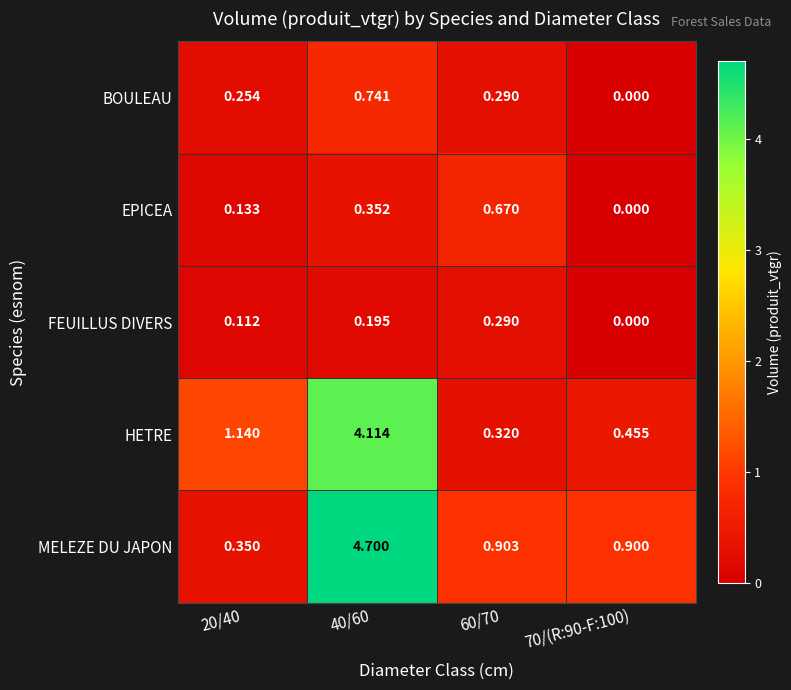

List the series in order of their peak value, highest first.

MELEZE DU JAPON, HETRE, BOULEAU, EPICEA, FEUILLUS DIVERS